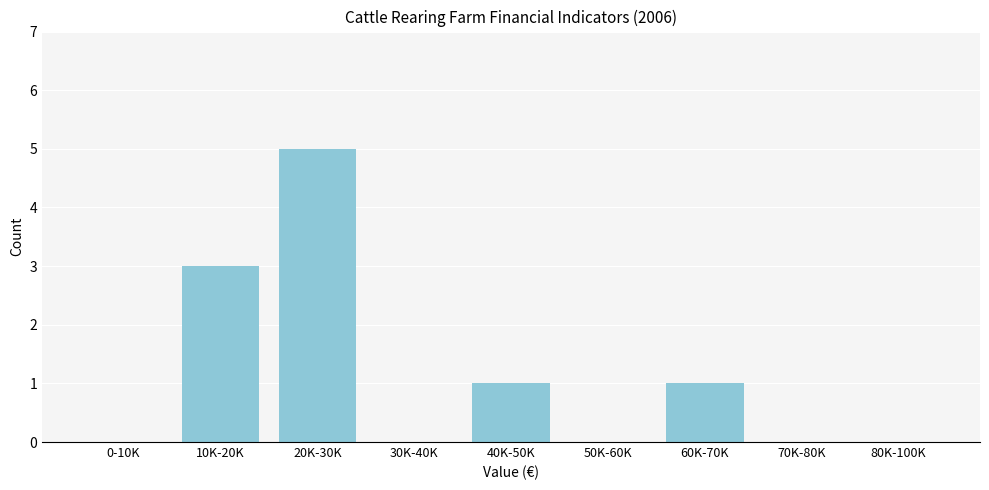

Reading left to right, extract all data points from this chart.

0-10K=0	10K-20K=3	20K-30K=5	30K-40K=0	40K-50K=1	50K-60K=0	60K-70K=1	70K-80K=0	80K-100K=0